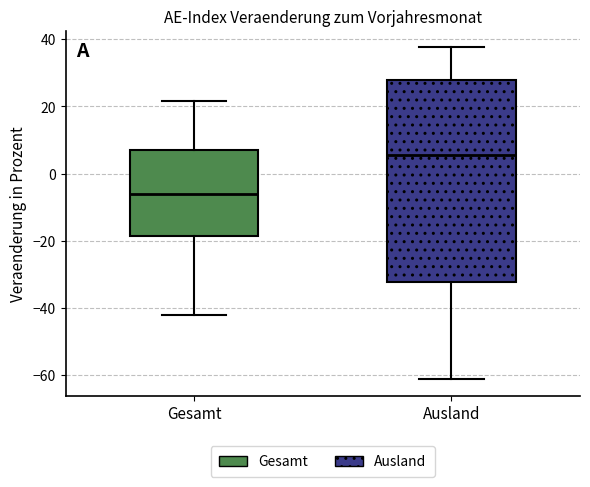

Which box's median line is the lowest?

Gesamt